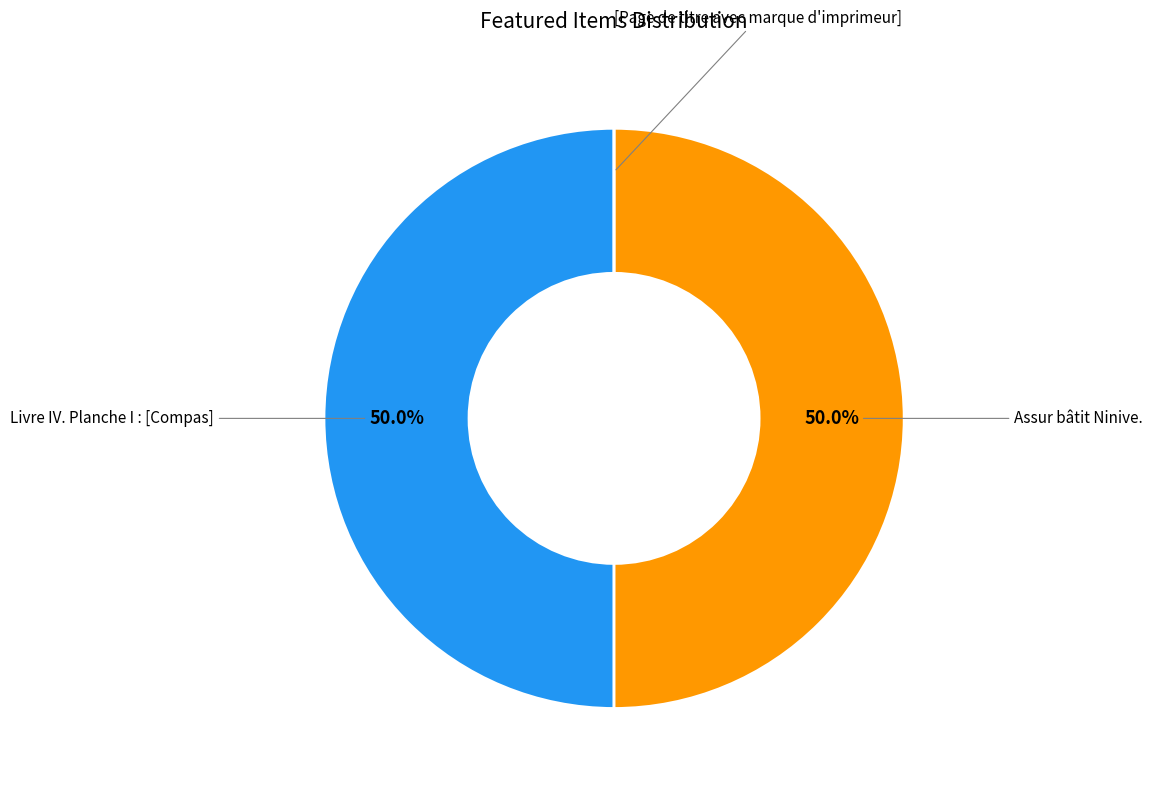

Rank the categories by value from highest to lowest.

Livre IV. Planche I : [Compas], Assur bâtit Ninive., [Page de titre avec marque d'imprimeur]